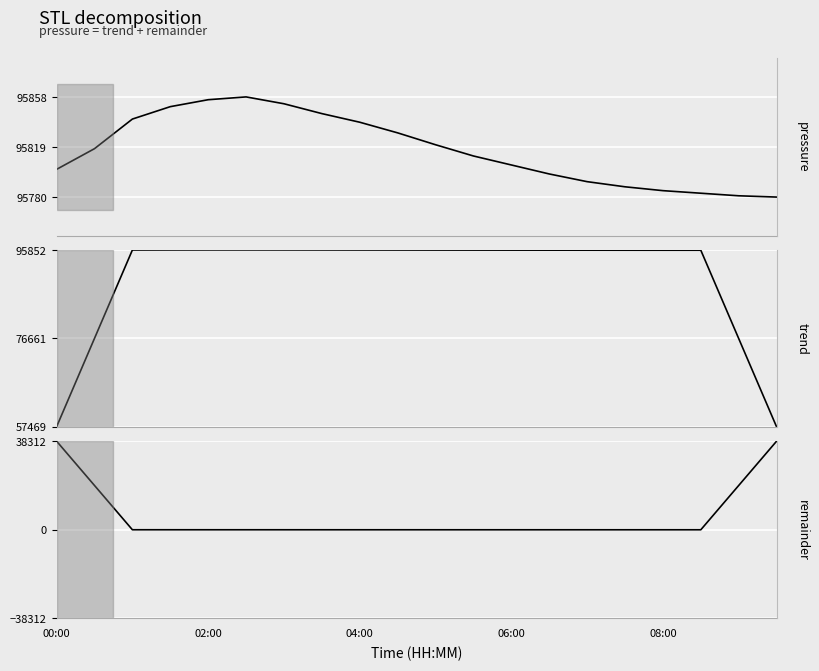

What is the sum of all pressure values?

1916334.9